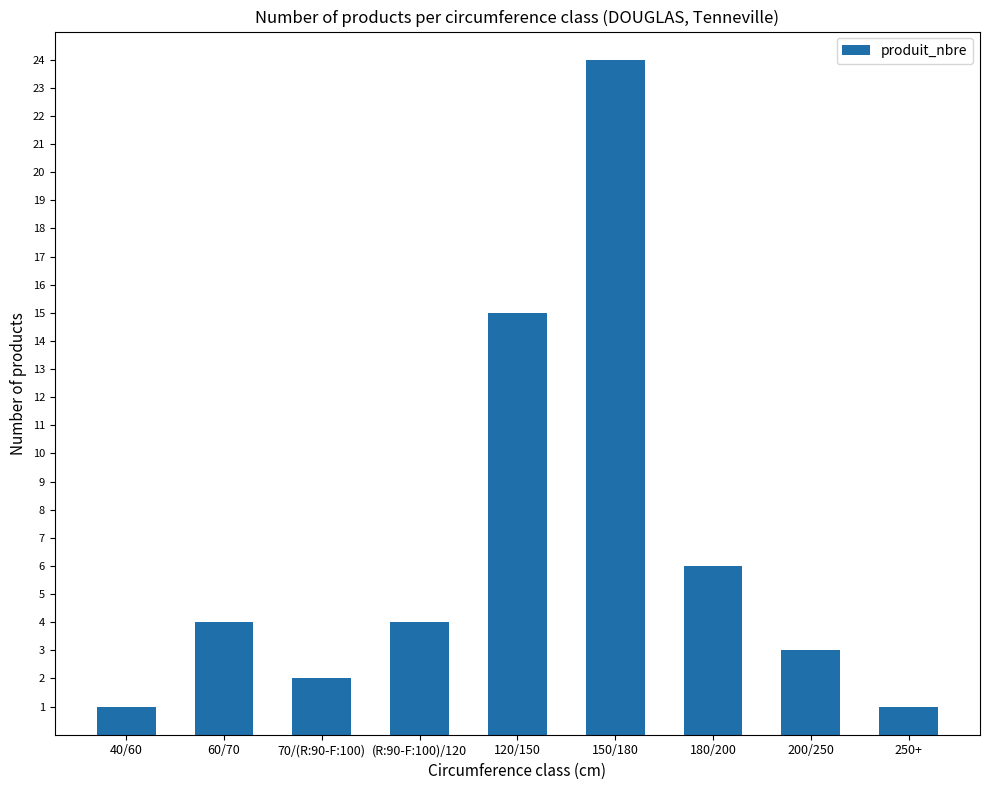

How many bars are there in total?

9